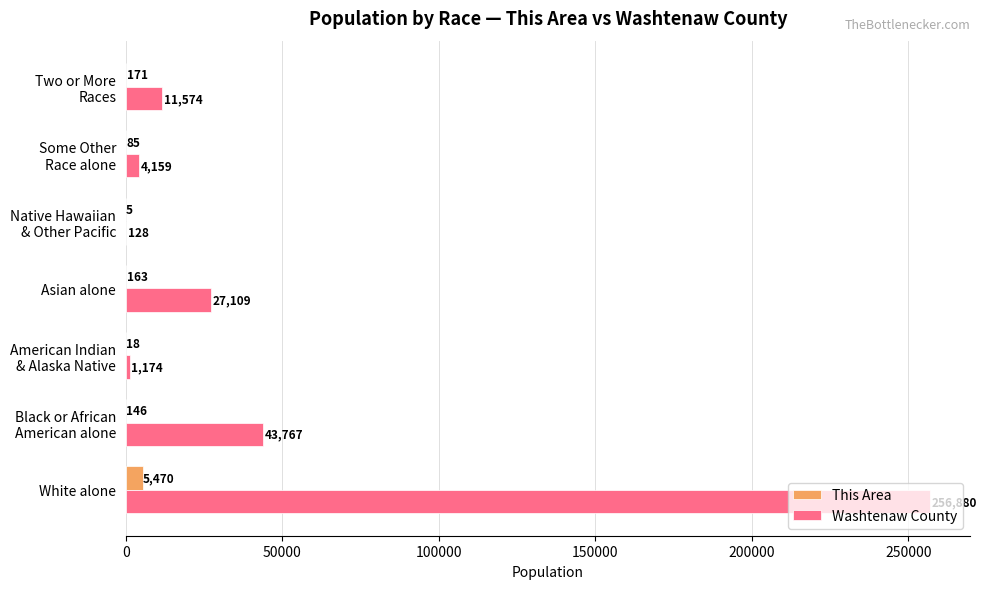

What is the sum of all Washtenaw County values?

344791